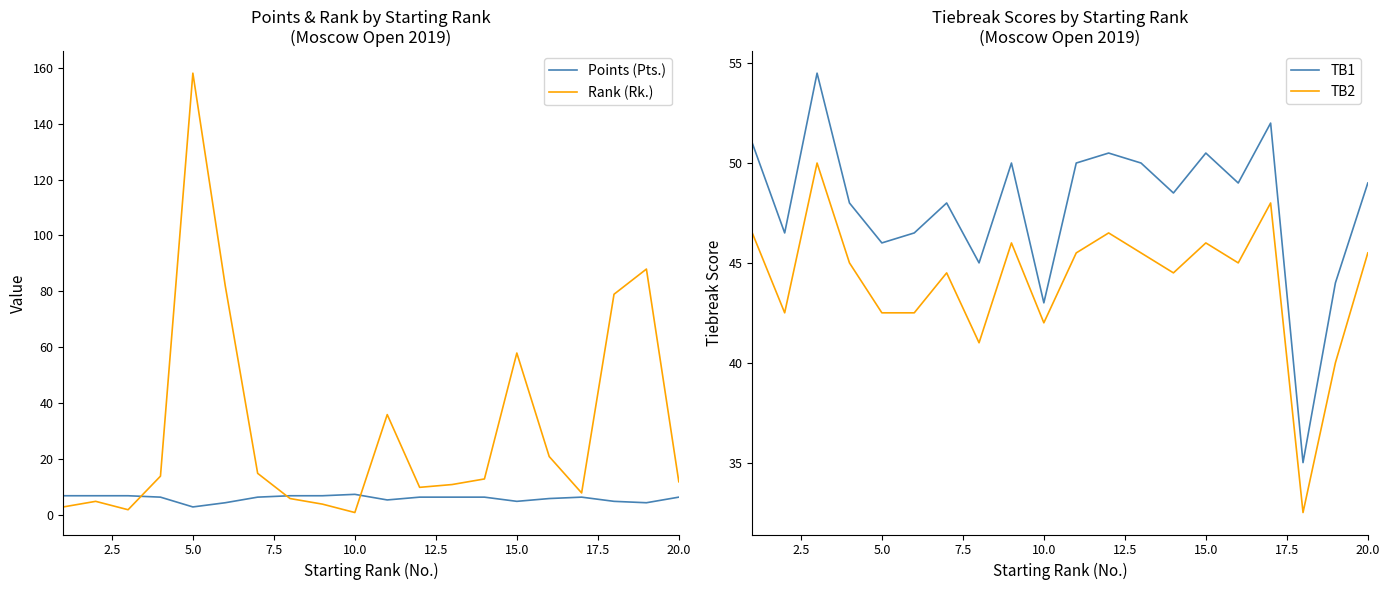

True or false: TB1 has more than 0 points higher than both neighbors.

True